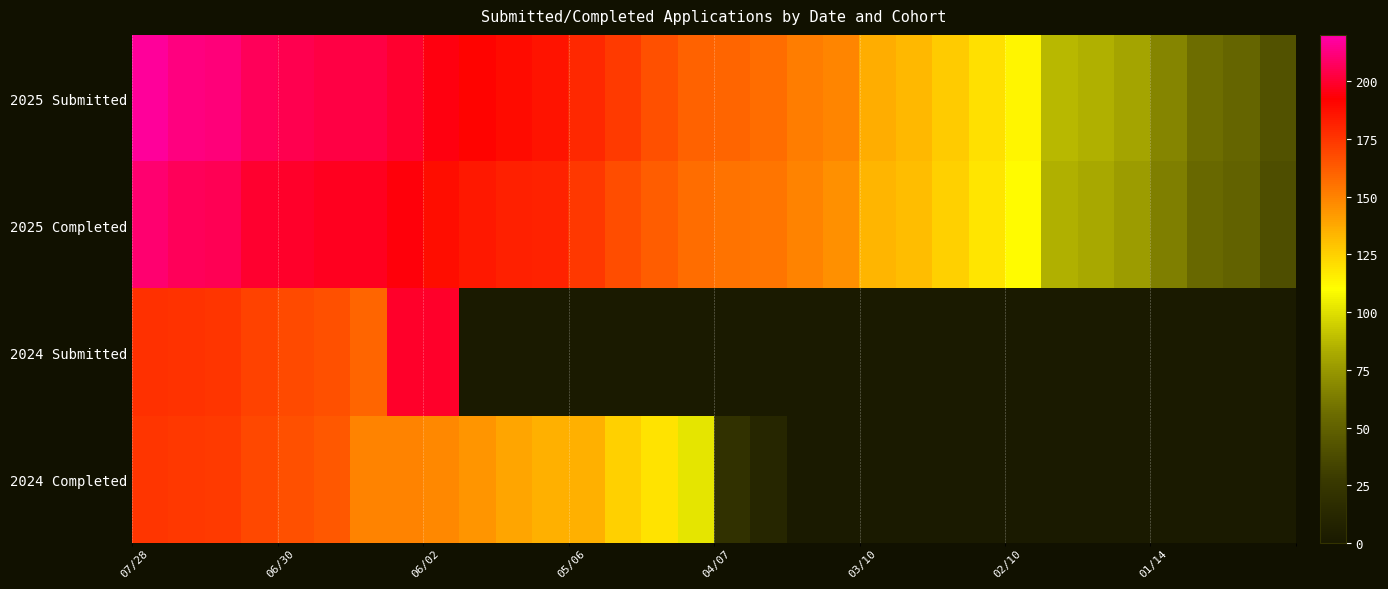

Reading right to left, transcribe all the data shown in this chart.

2025 Submitted: 42	52	56	67	80	85	87	113	120	127	133	136	149	152	157	159	160	166	173	179	186	189	191	195	200	203	203	205	207	212	213	217
2025 Completed: 39	50	54	64	77	82	85	111	118	125	131	134	146	150	154	155	157	162	167	174	181	182	184	188	194	197	197	199	200	206	207	210
2024 Submitted: 0	0	0	0	0	0	0	0	0	0	0	0	0	0	0	0	0	0	0	0	0	0	0	199	199	159	166	168	171	175	176	177
2024 Completed: 0	0	0	0	0	0	0	0	0	0	0	0	0	0	11	20	102	119	125	135	135	139	144	148	150	150	164	166	169	173	174	175